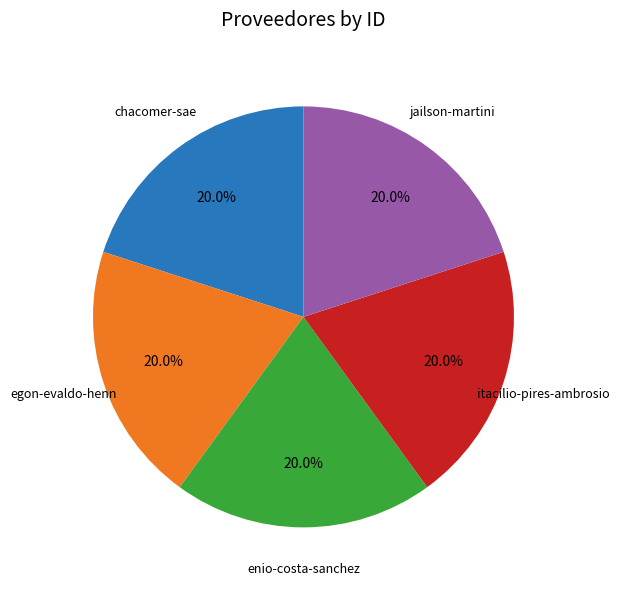

Is there any slice that represents more than half of the pie?

No